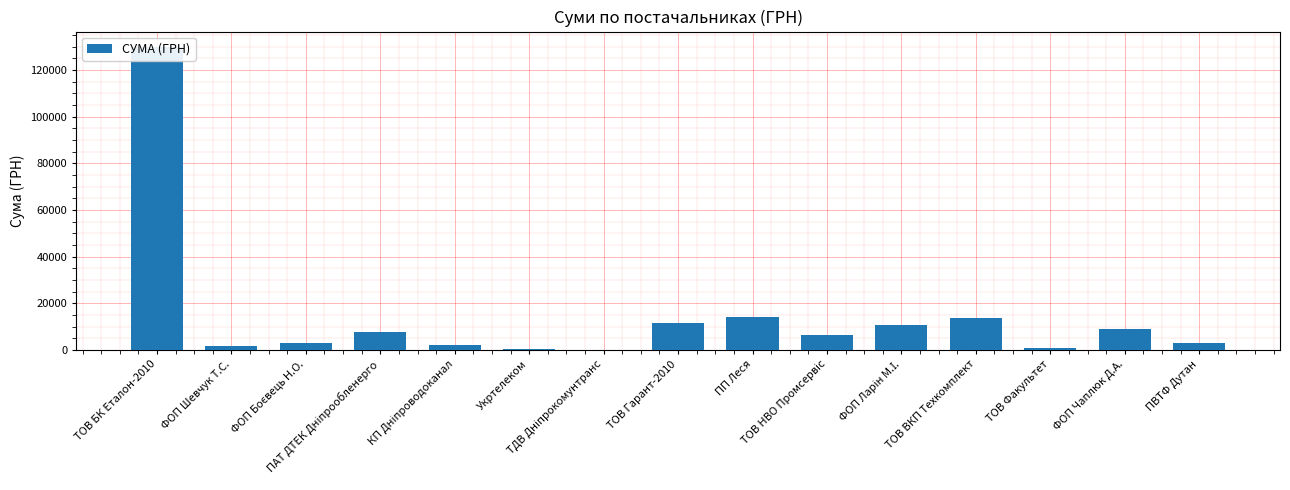

What is the value of the 2nd bar from the left?

1840.0